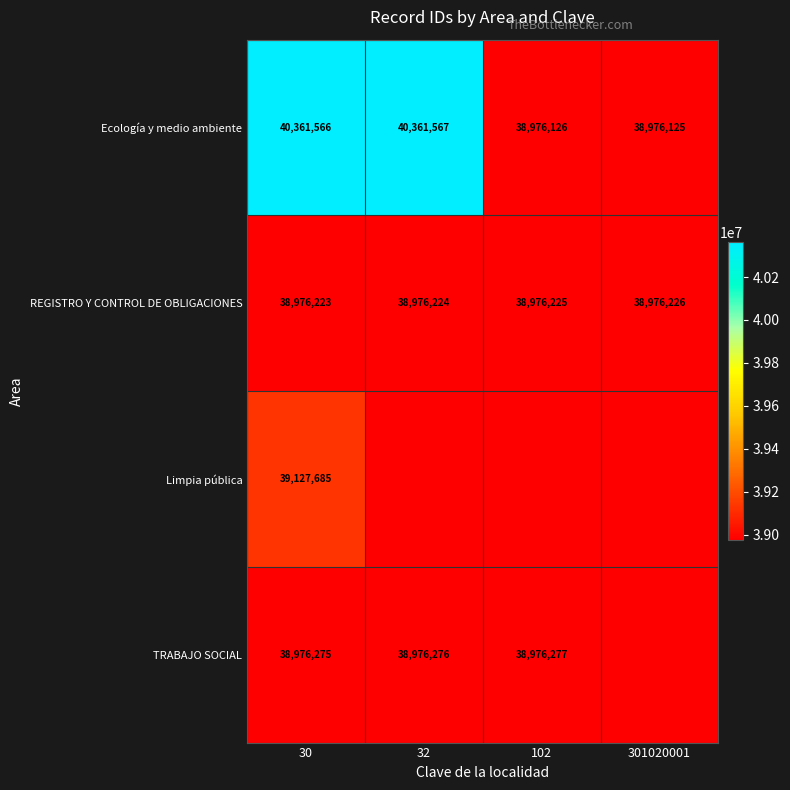

What is the sum of the Ecología y medio ambiente values at 102 and 30?

79337692